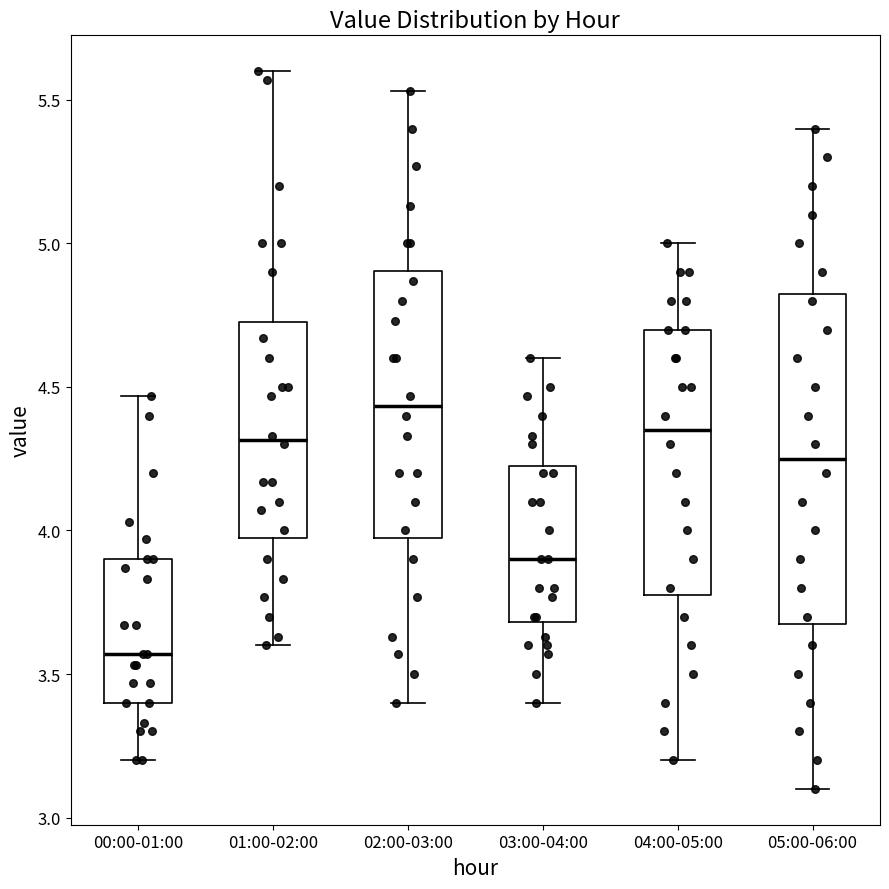

Which box's median line is the highest?

02:00-03:00